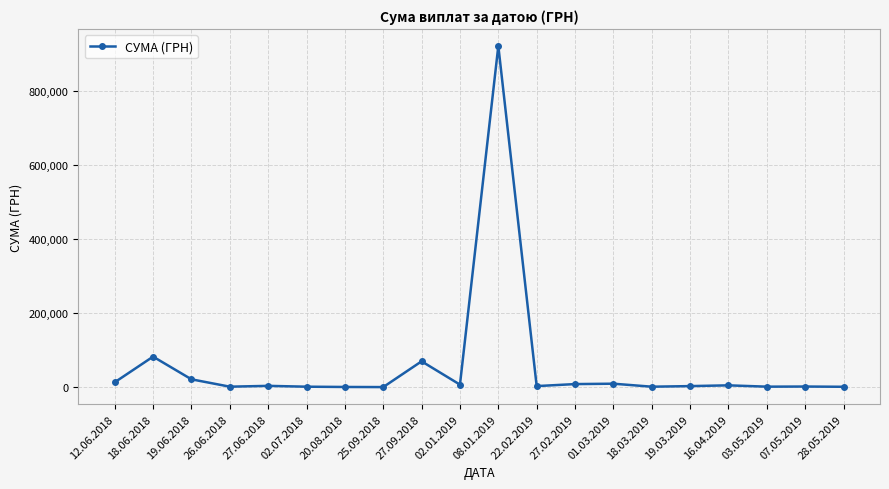

What is the maximum value shown in the chart?

920197.5